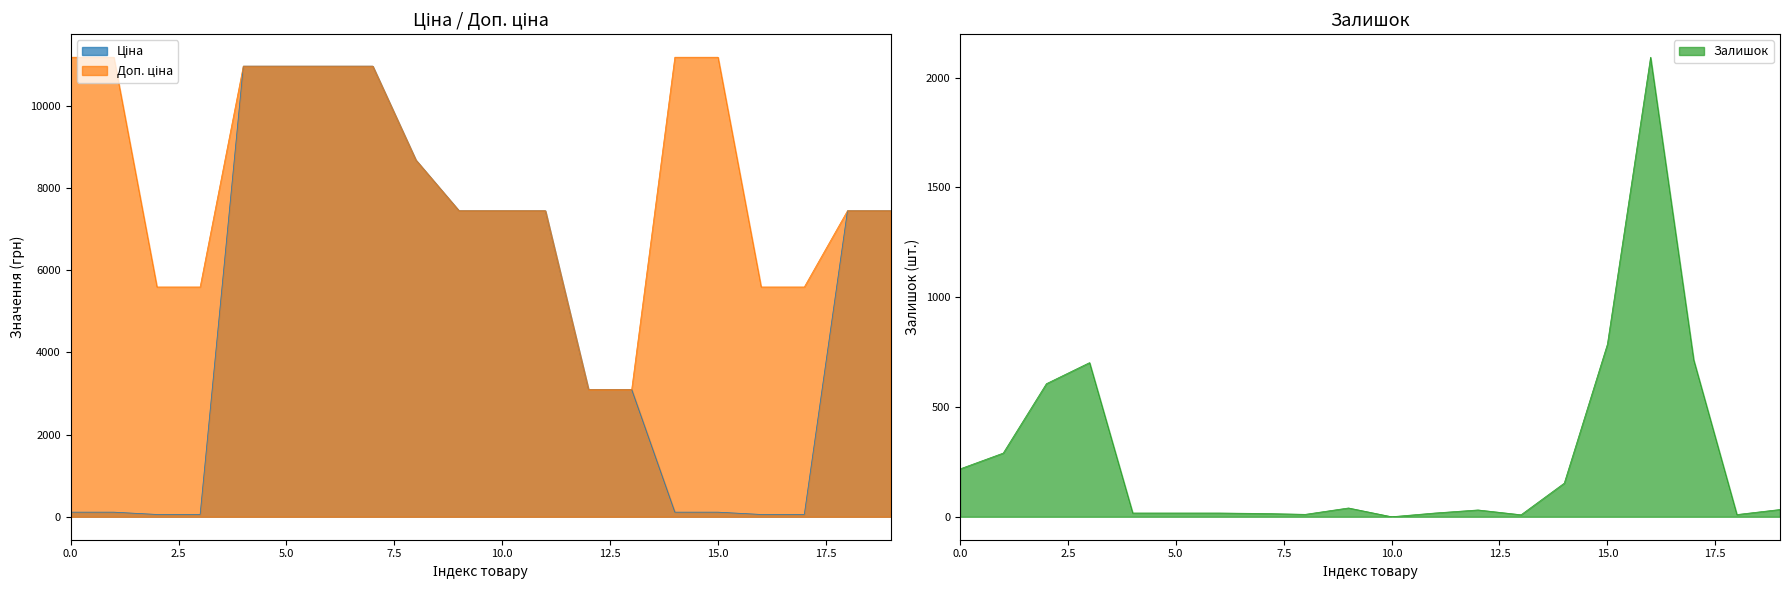

What is the highest value of the Залишок series?

2093